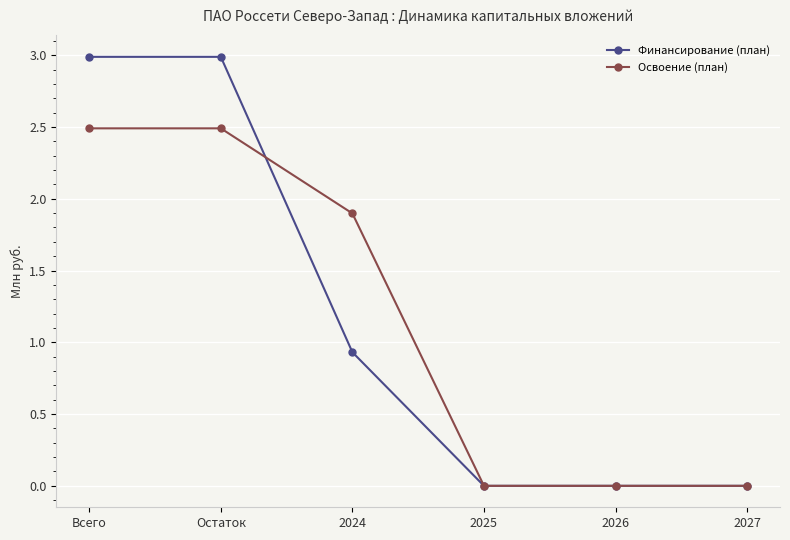

At 2024, list the series in order from largest to smallest.

Освоение (план), Финансирование (план)